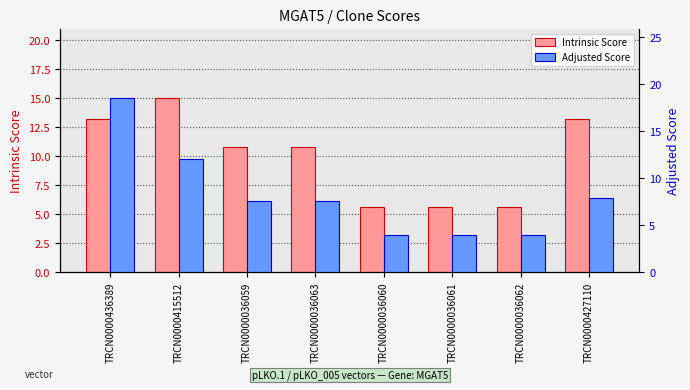

What is the difference between the highest and lowest values at TRCN0000436389?

5.3